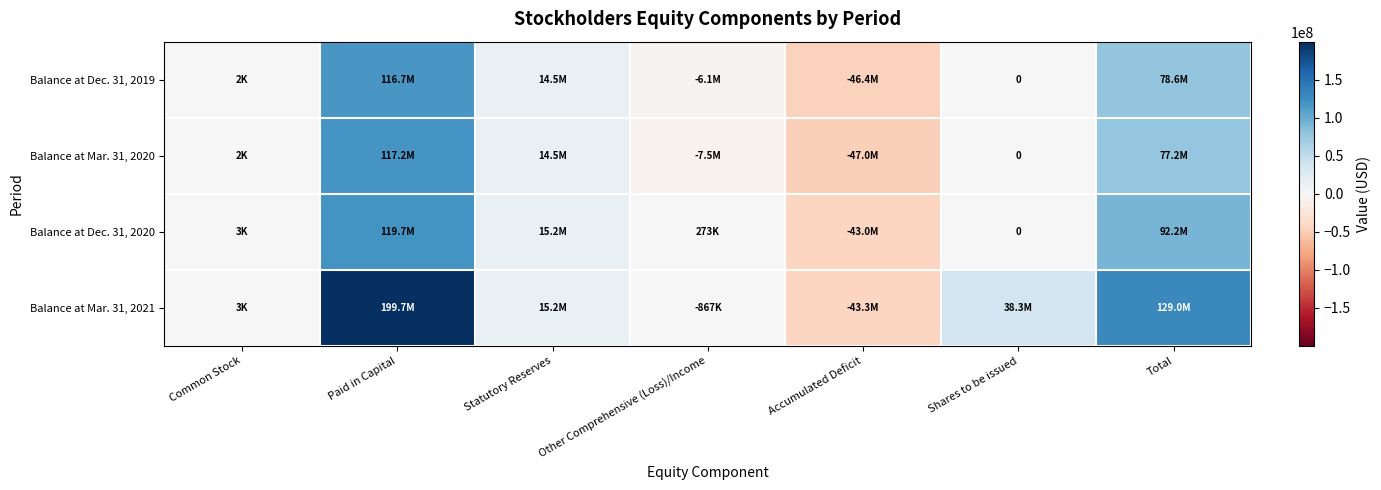

What is the total value across all series at Statutory Reserves?

59363046